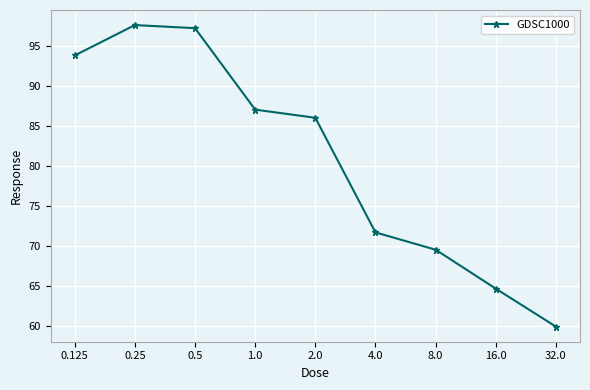

Reading right to left, what are all the values shown in this chart?

59.9	64.6	69.5	71.6	86.0	87.0	97.2	97.6	93.8